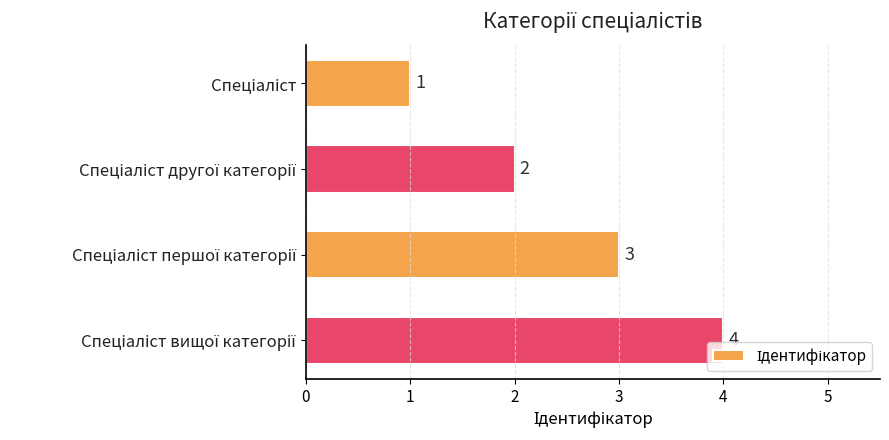

What is the maximum value shown in the chart?

4